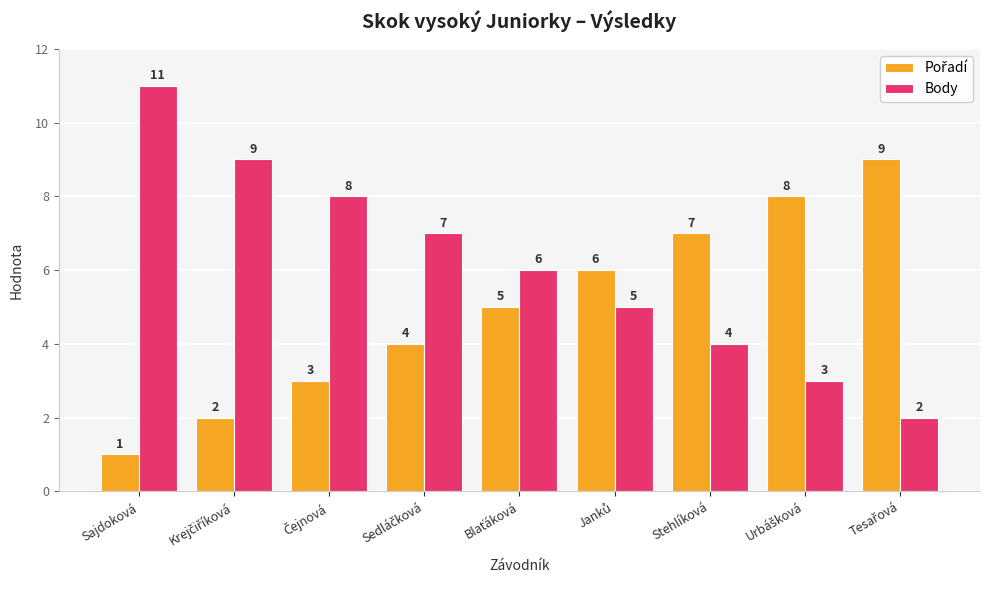

What is the maximum value shown in the chart?

11